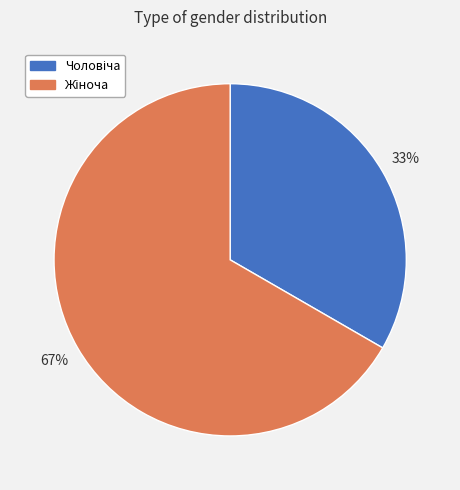

To the nearest percent, what is the average slice percentage?

50%